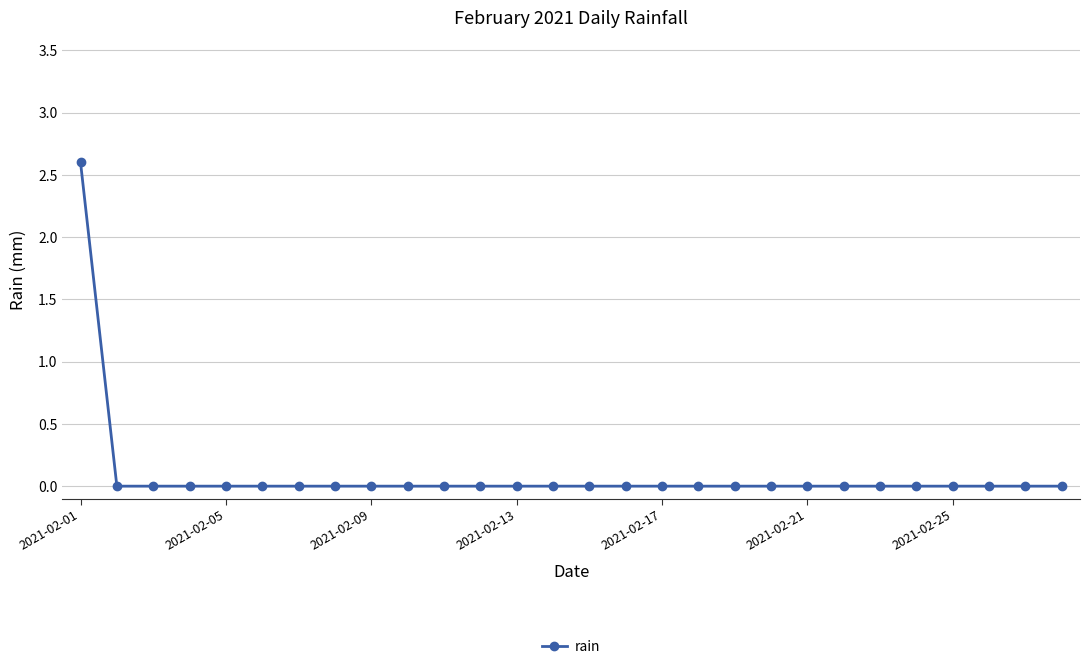

What is the sum of all values?

2.6